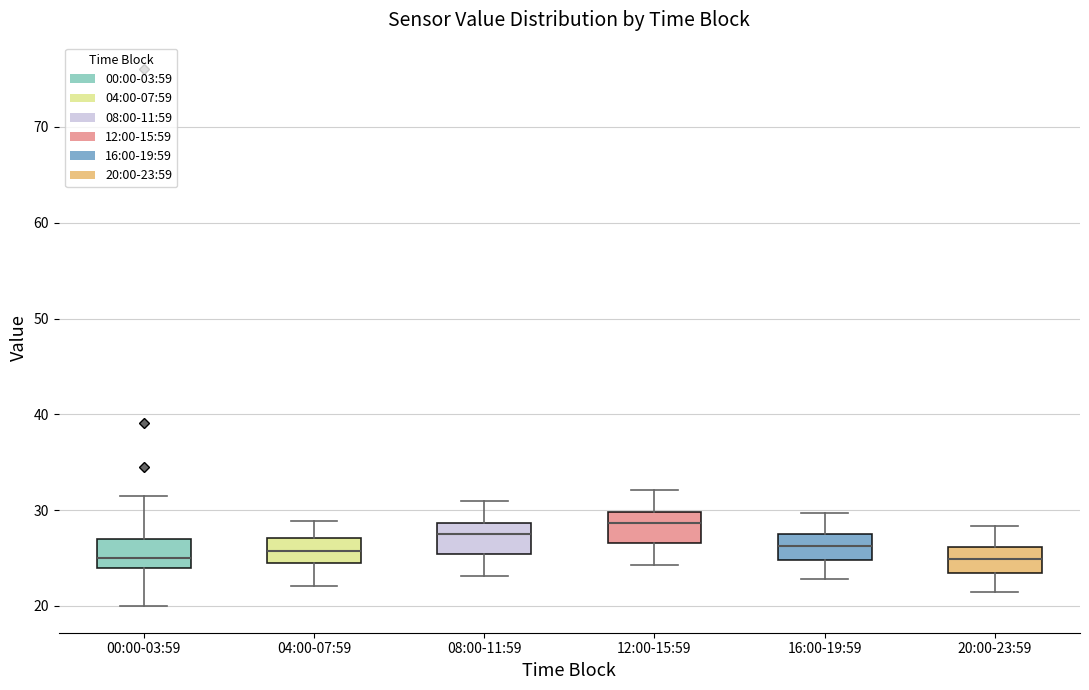

Reading left to right, read every box against the y-axis: the position of its median line, the range the box covers, and the ends of its whiskers. The values are not printed on the chart, so give them approximately, as read against the axis.

00:00-03:59: median 25, box 24 to 27, whiskers 20 to 32
04:00-07:59: median 26, box 24 to 27, whiskers 22 to 29
08:00-11:59: median 28, box 25 to 29, whiskers 23 to 31
12:00-15:59: median 29, box 27 to 30, whiskers 24 to 32
16:00-19:59: median 26, box 25 to 28, whiskers 23 to 30
20:00-23:59: median 25, box 23 to 26, whiskers 22 to 28